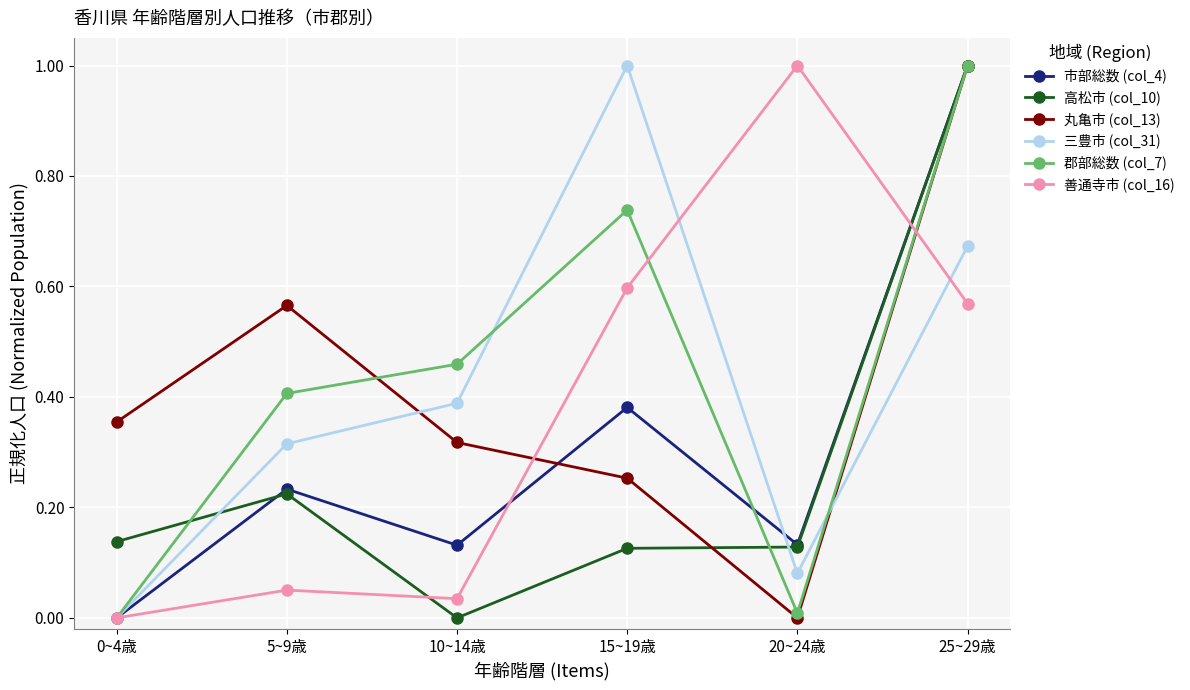

Rank the series at 10~14歳 from highest to lowest value.

郡部総数 (col_7), 三豊市 (col_31), 丸亀市 (col_13), 市部総数 (col_4), 善通寺市 (col_16), 高松市 (col_10)